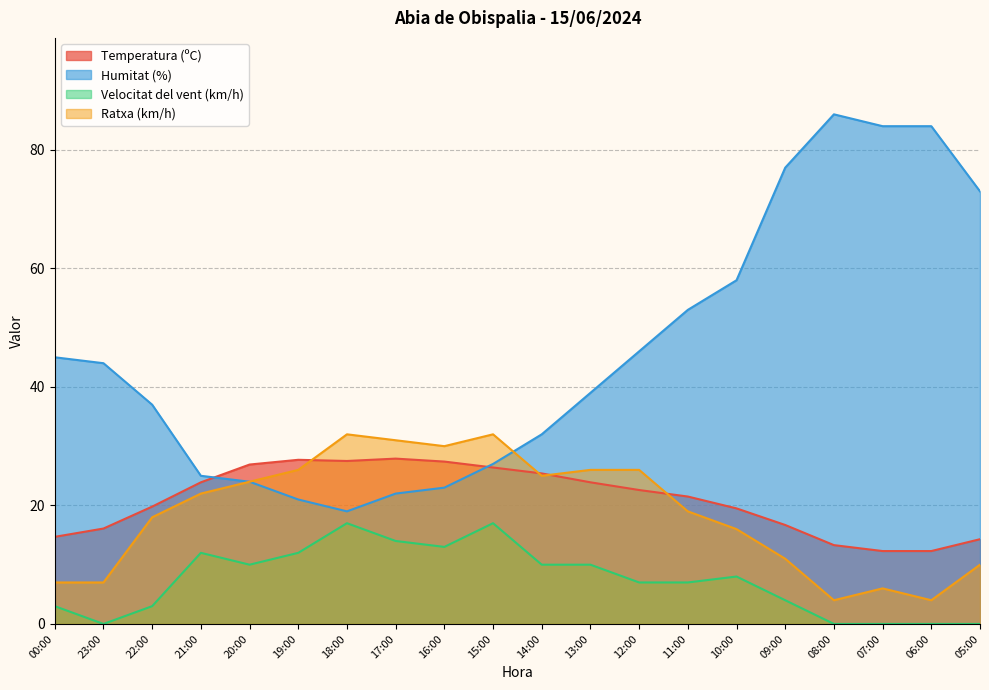

Rank the series by their maximum value, from highest to lowest.

Humitat (%), Ratxa (km/h), Temperatura (ºC), Velocitat del vent (km/h)